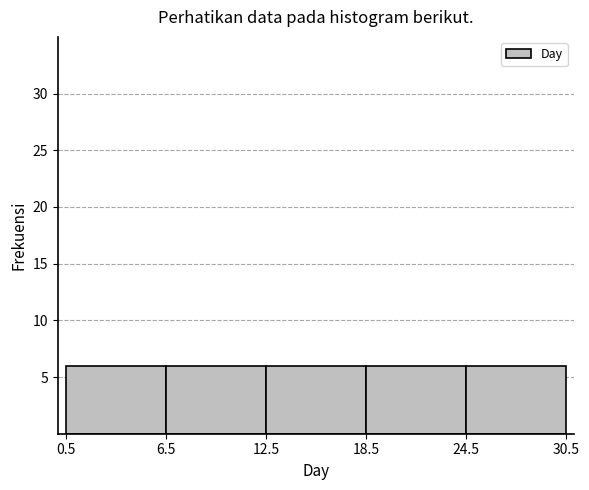

Reading left to right, list every bar in this chart as the range it spans on the x-axis followed by its height. The values are not printed on the chart, so give them approximately, as read against the axis.

0.5 to 6.5: 6
6.5 to 12.5: 6
12.5 to 18.5: 6
18.5 to 24.5: 6
24.5 to 30.5: 6